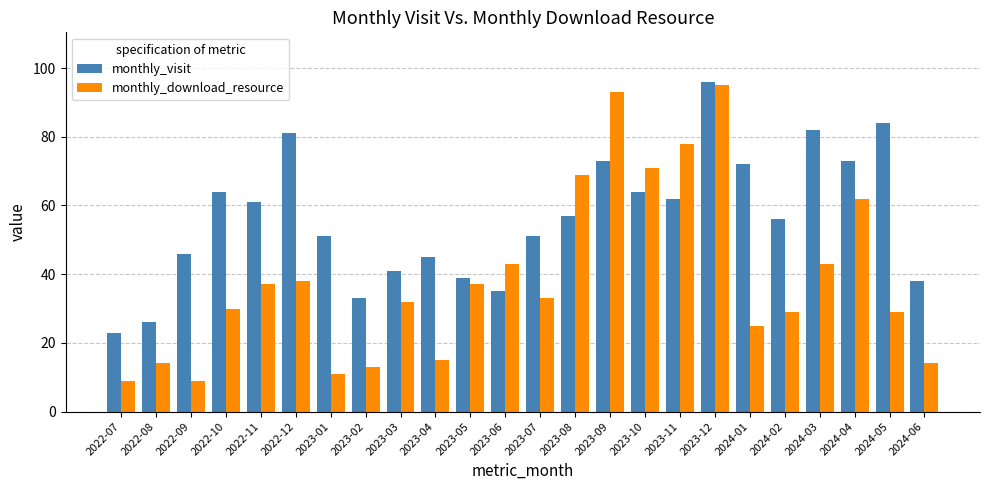

How many categories are shown in the chart?

24